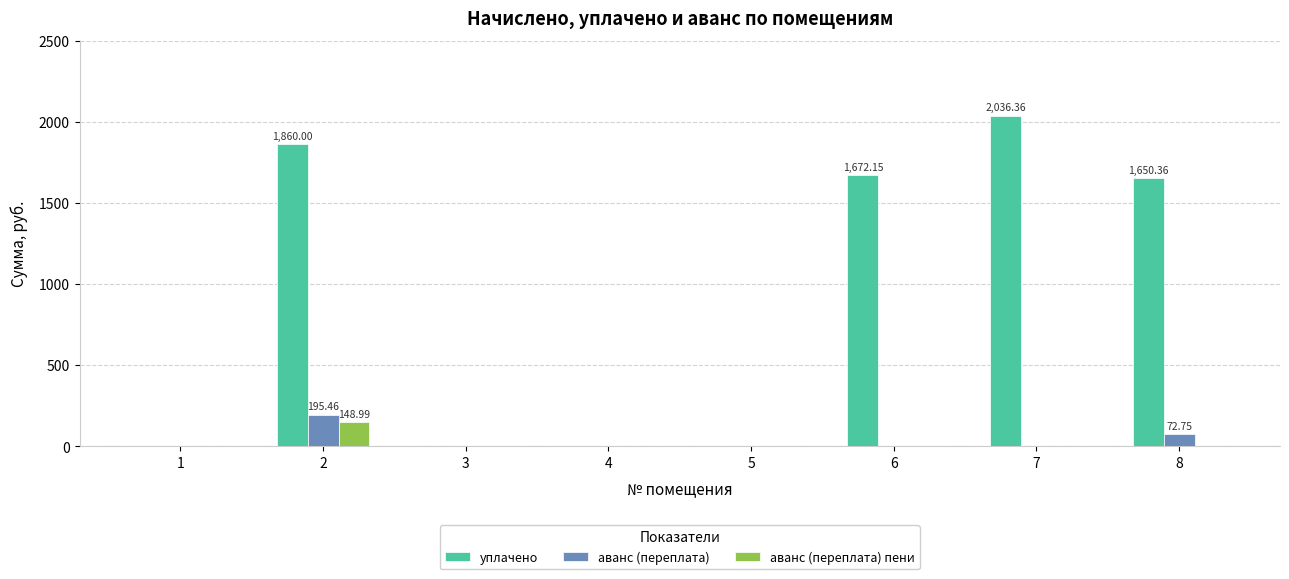

Reading left to right, extract all data points from this chart.

уплачено: 1=0.0	2=1860.0	3=0.0	4=0.0	5=0.0	6=1672.2	7=2036.4	8=1650.4
аванс (переплата): 1=0.0	2=195.5	3=0.0	4=0.0	5=0.0	6=0.0	7=0.0	8=72.8
аванс (переплата) пени: 1=0.0	2=149.0	3=0.0	4=0.0	5=0.0	6=0.0	7=0.0	8=0.0